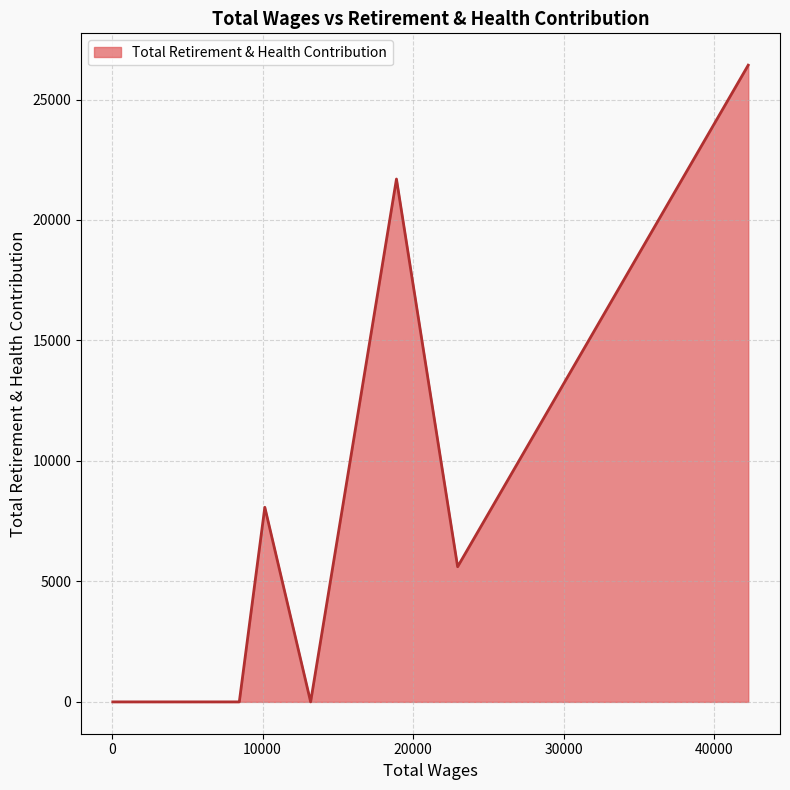

What is the maximum value shown in the chart?

26426